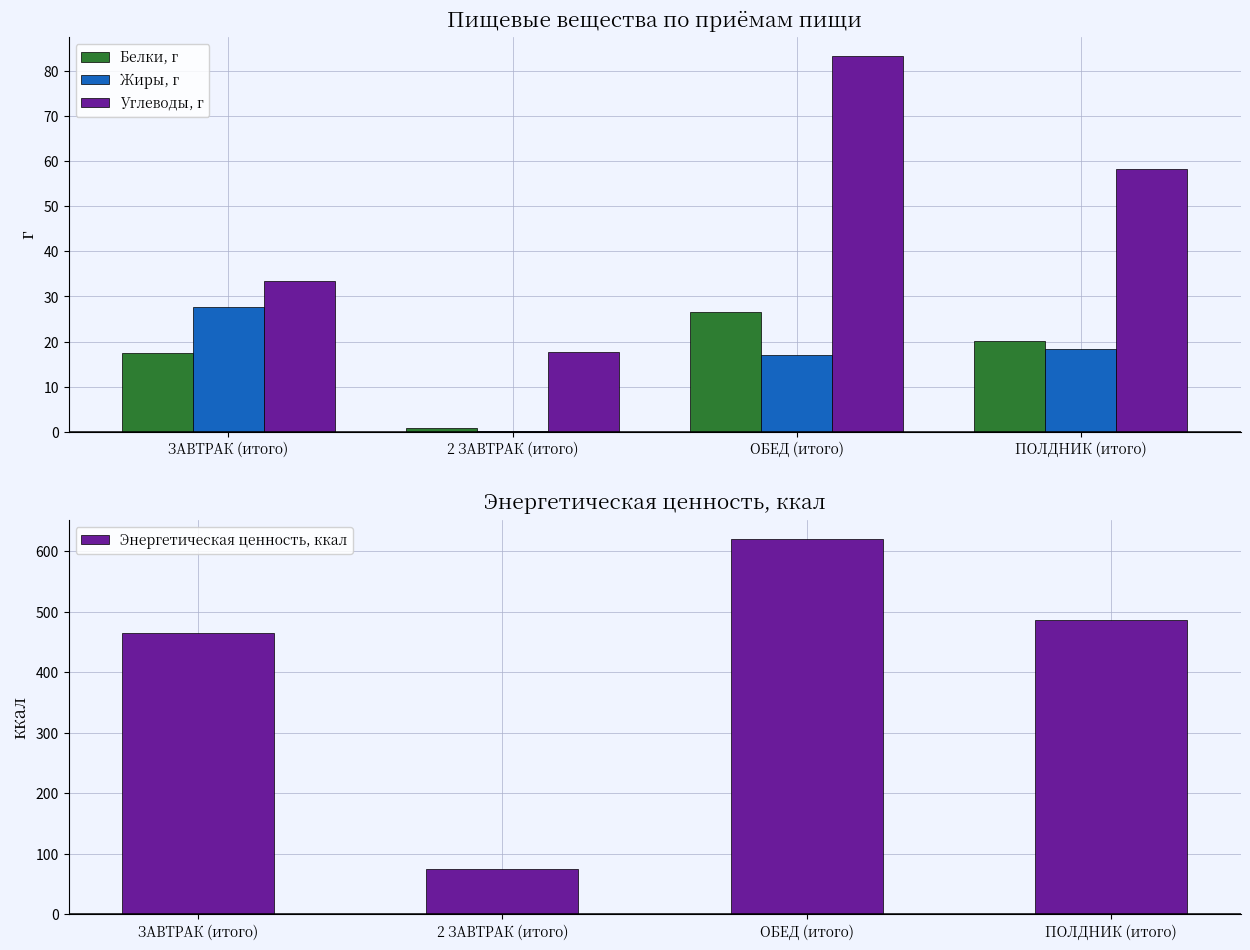

Count the number of data series in this chart.

4